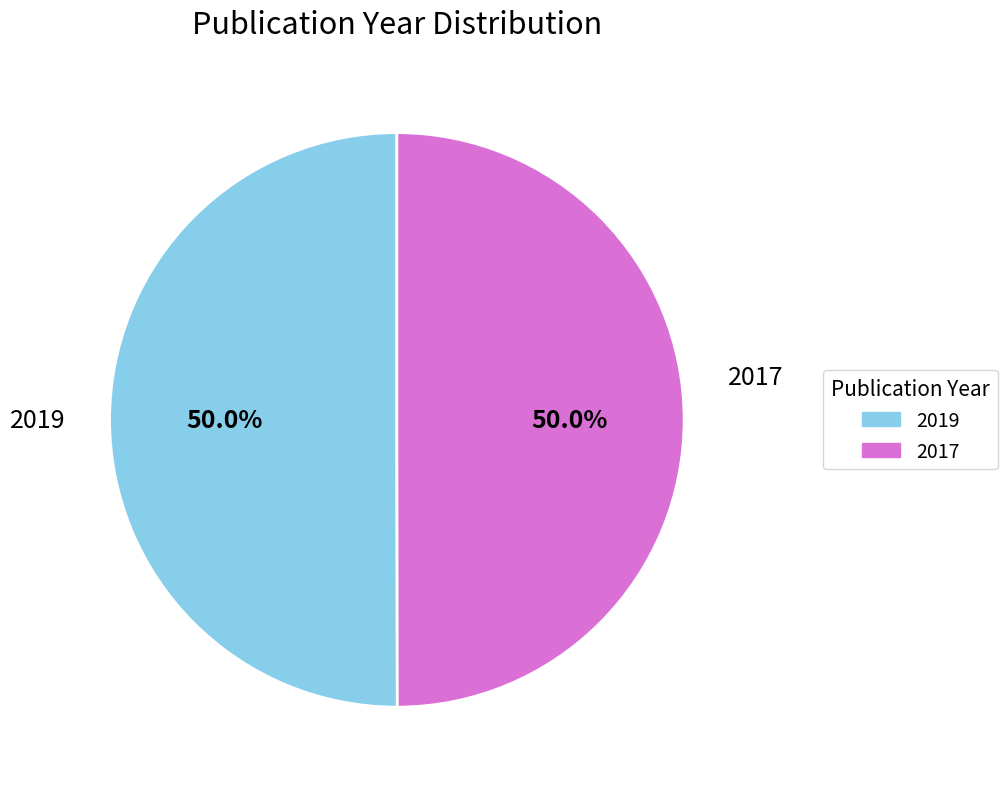

Count the number of slices in the pie.

2